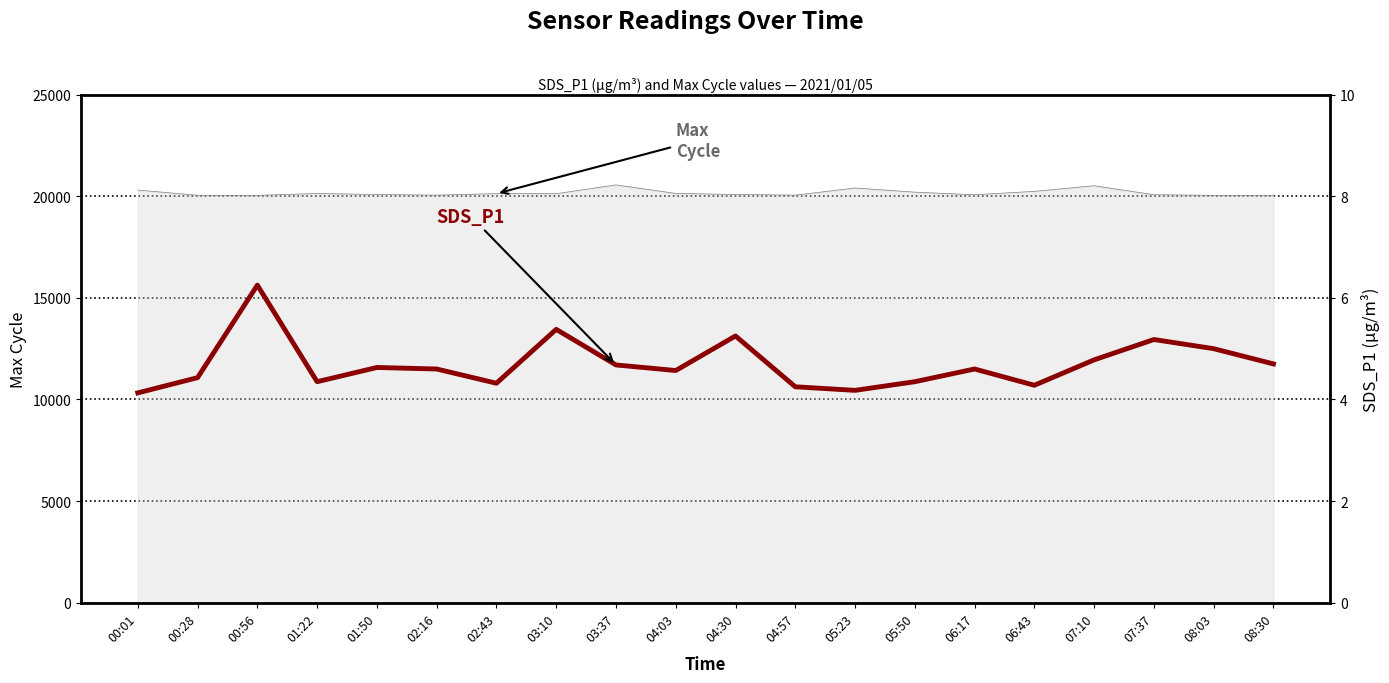

What is the label of the 3rd point from the left?

00:56